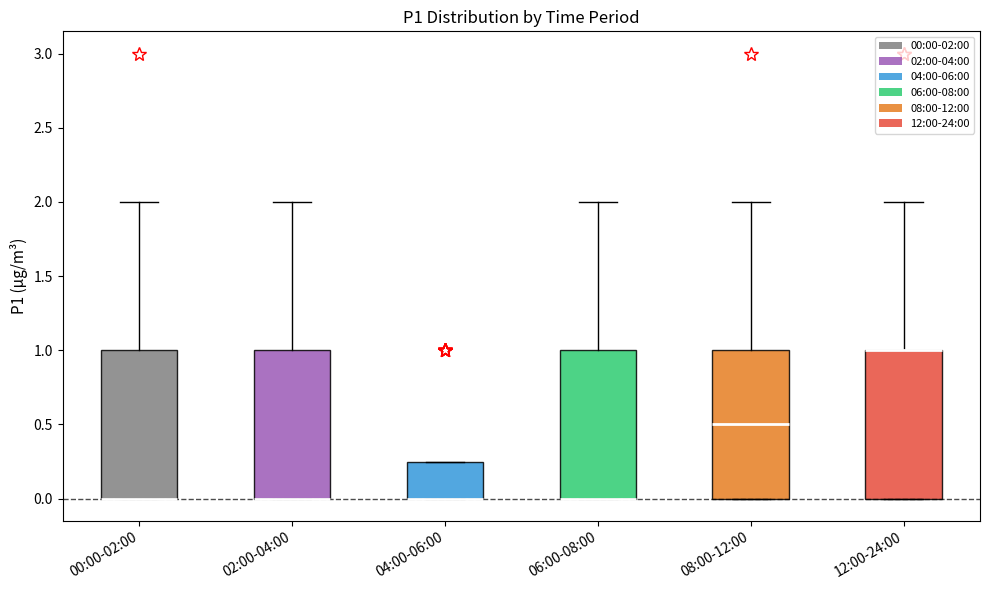

Where is the lower edge of the box for 06:00-08:00 on the y-axis? The values are not printed on the chart, so give them approximately, as read against the axis.

0.00